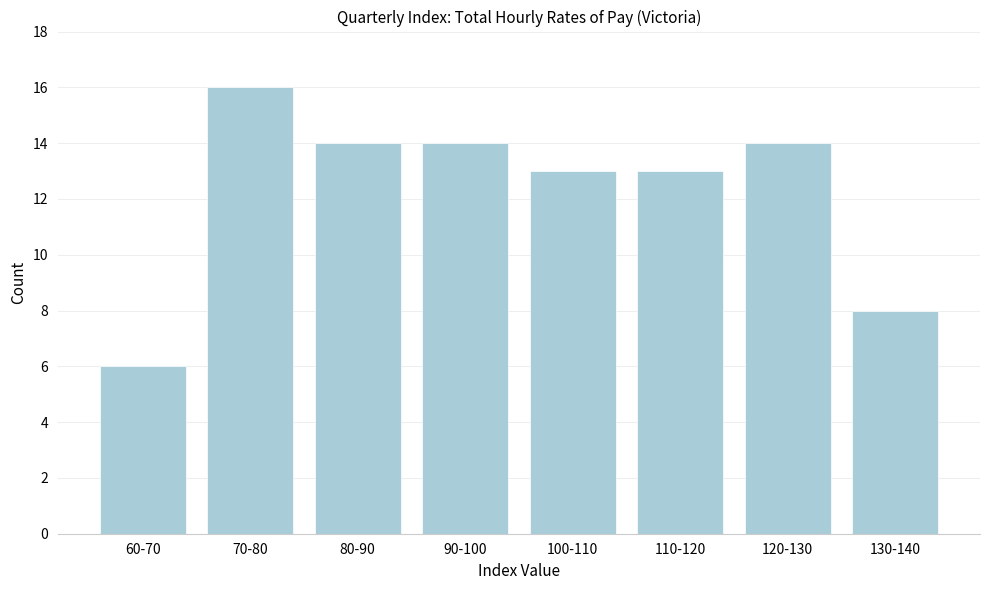

Reading left to right, what are all the values shown in this chart?

60-70=6	70-80=16	80-90=14	90-100=14	100-110=13	110-120=13	120-130=14	130-140=8